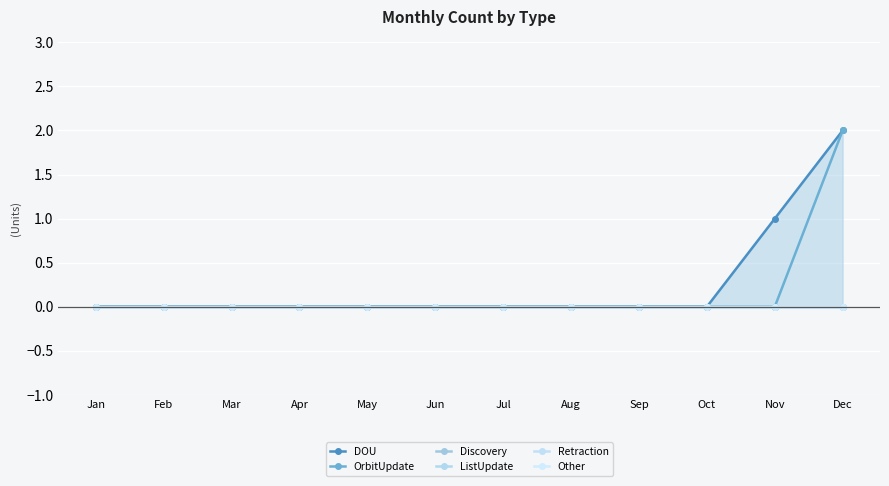

Does the chart display data point markers on the line(s)?

Yes